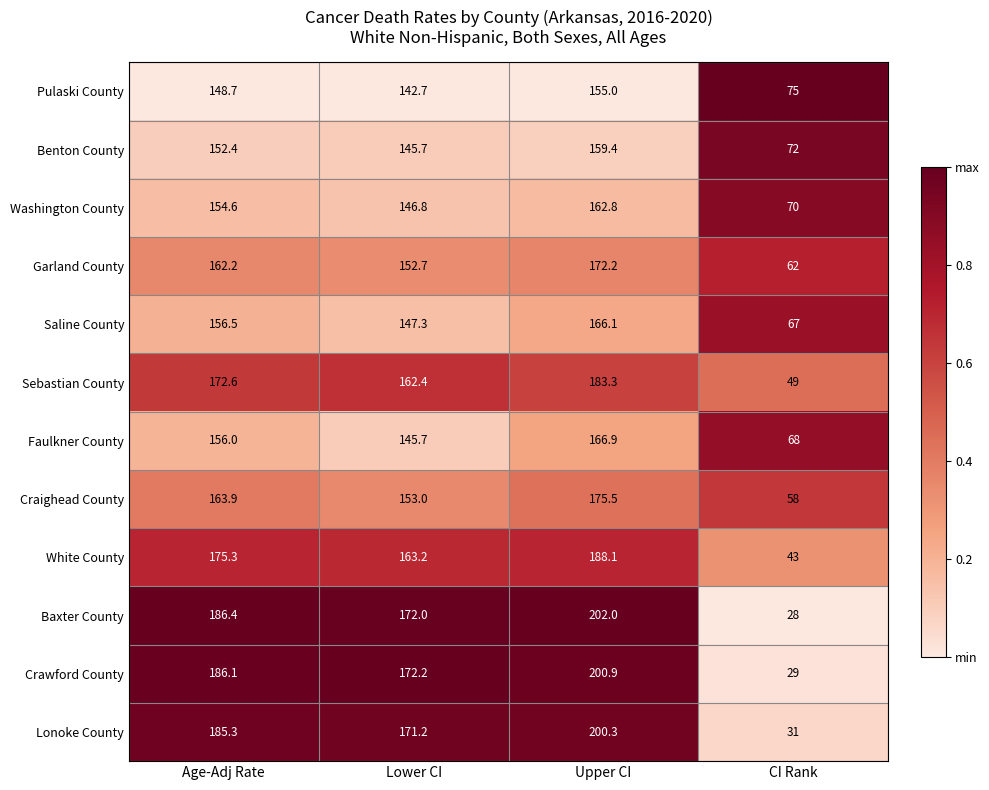

What is the total value across all series at Upper CI?

2132.5